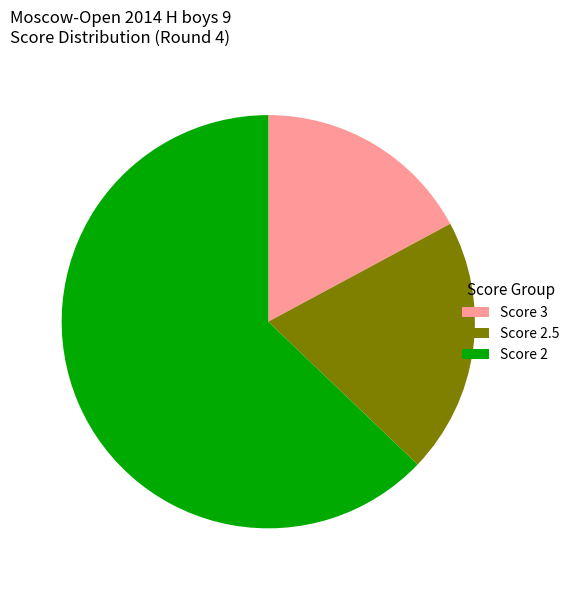

Which slice is the largest?

Score 2